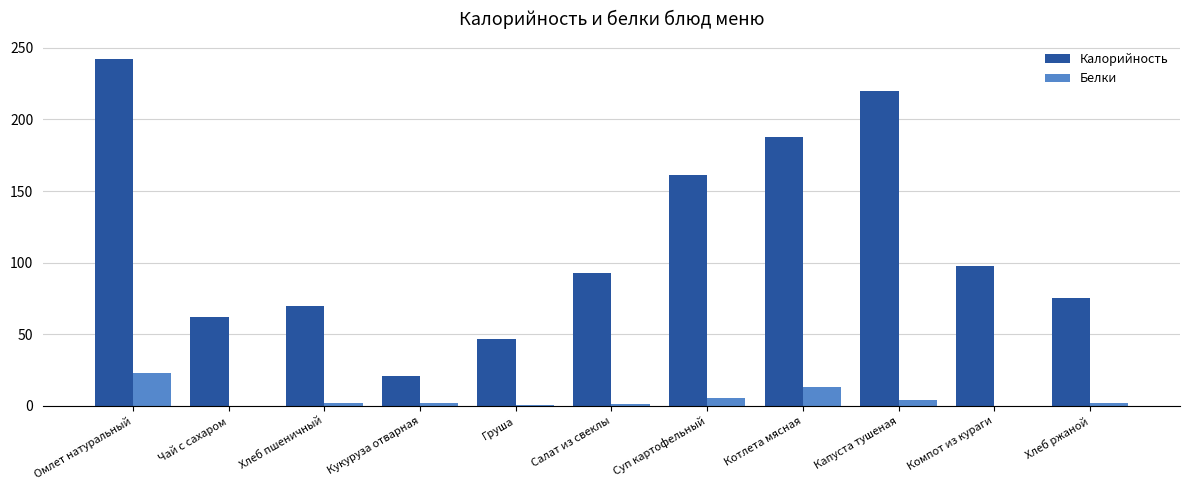

Read the Белки value at Хлеб пшеничный.

2.4